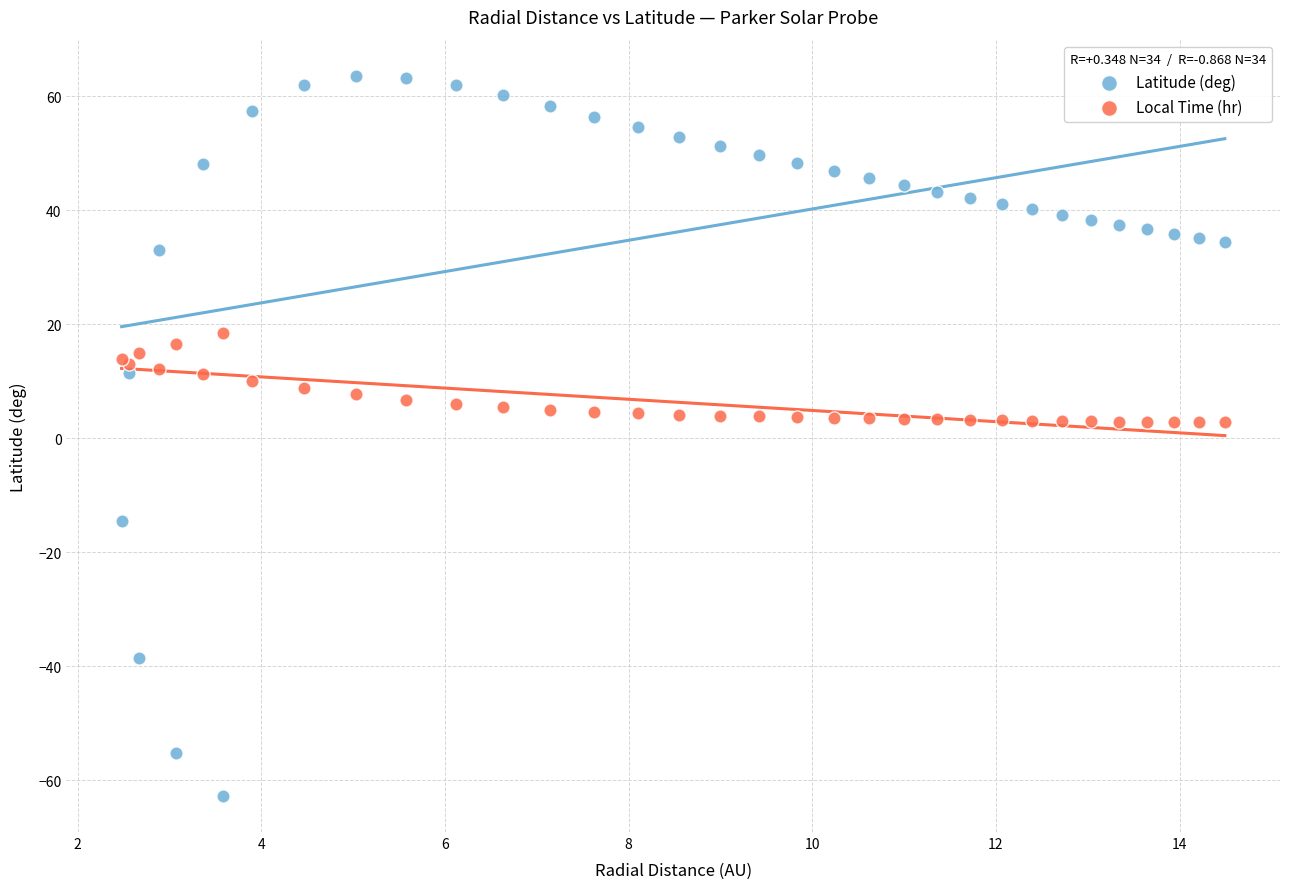

What is the X range (max minus min) for the scatter plot?

12.0